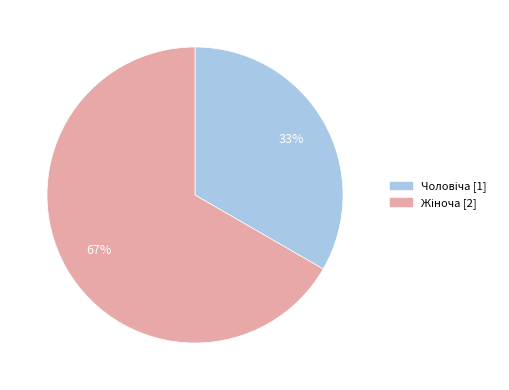

Is there a majority slice in this chart?

Yes